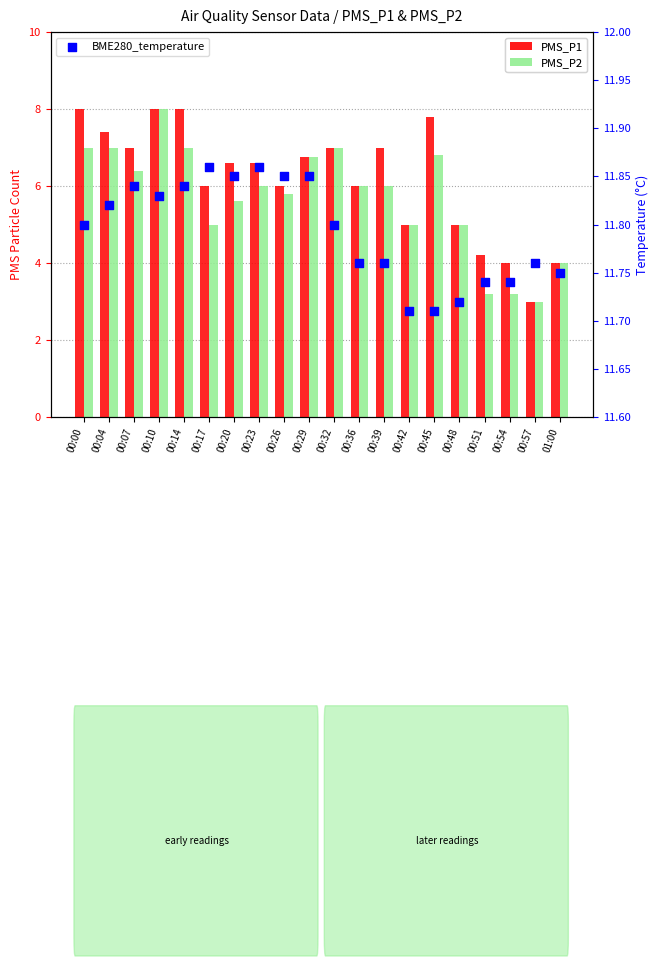

Which series contains the lowest Y value?

PMS_P1